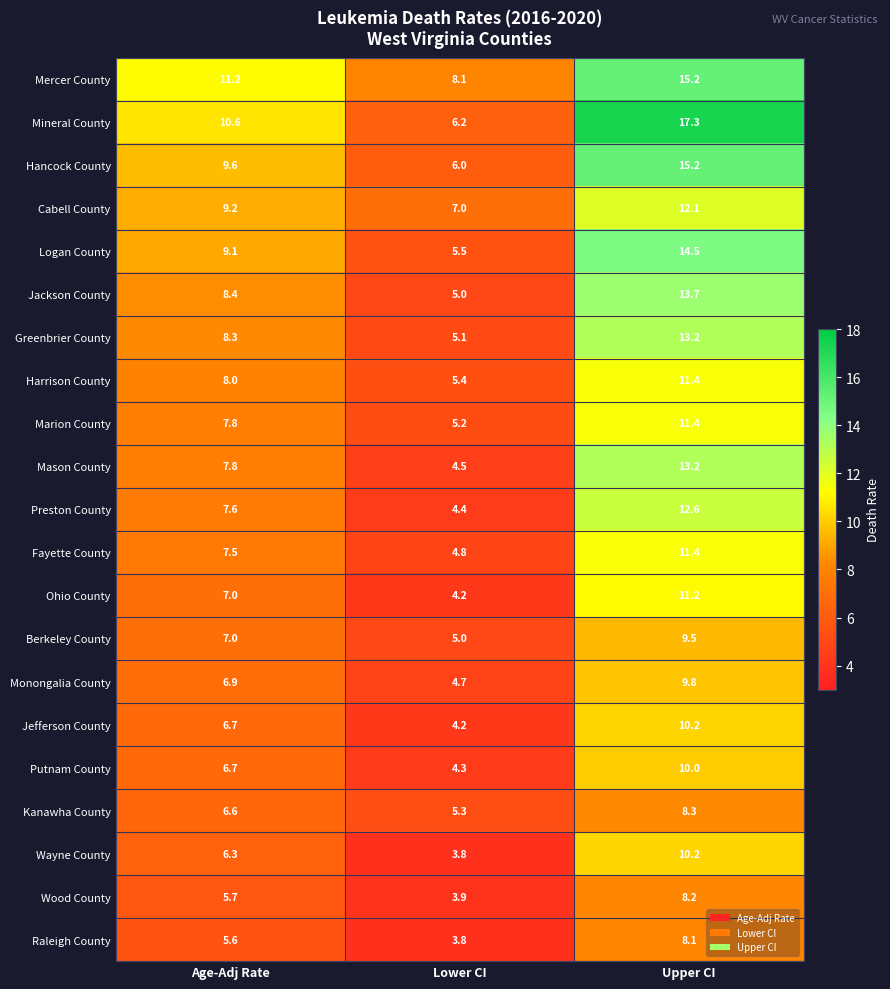

What value does the Wayne County series have at Age-Adj Rate?

6.3